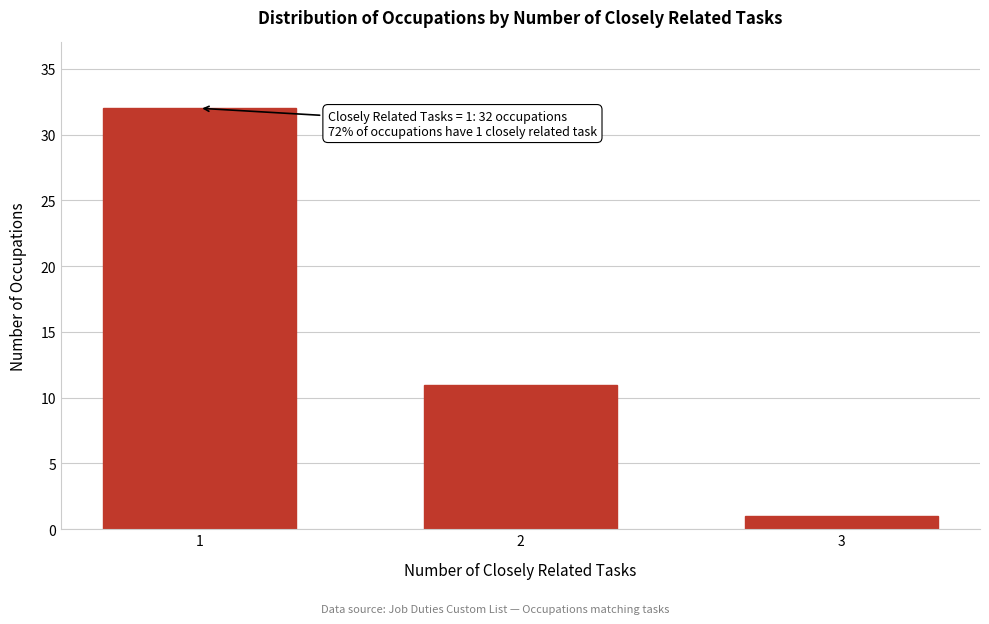

Reading left to right, transcribe all the data shown in this chart.

32	11	1